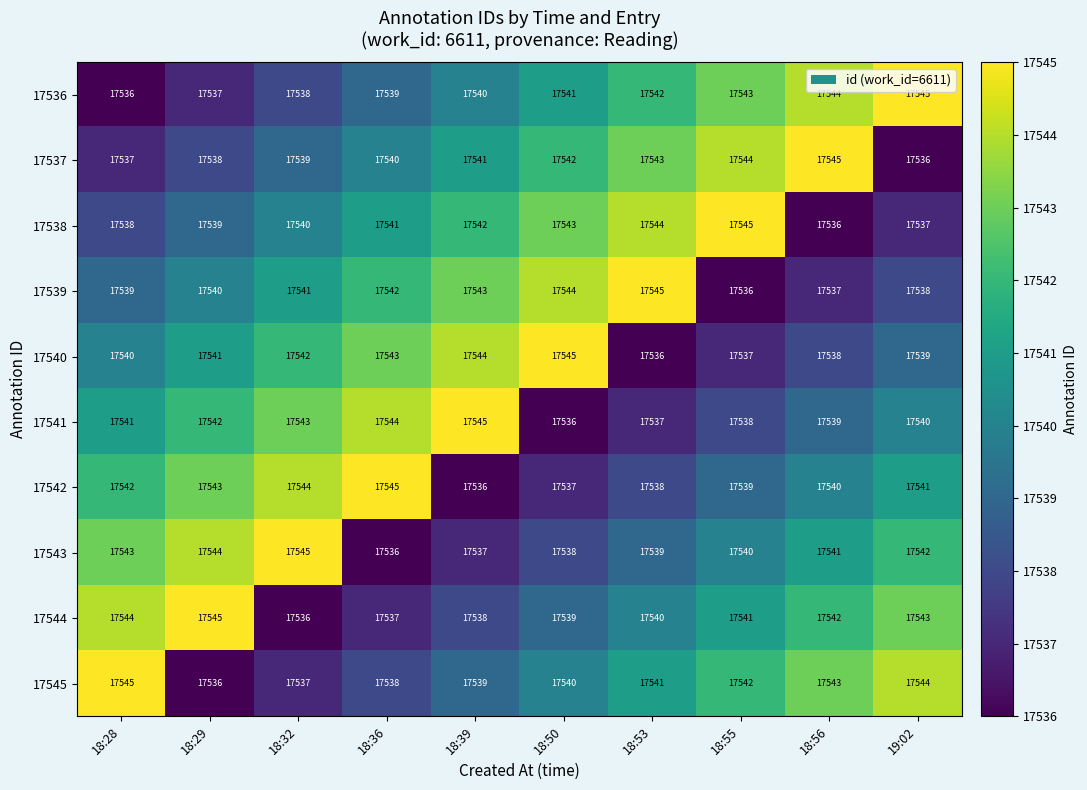

Is it true that 17544 equals 17538 at 18:39?

True